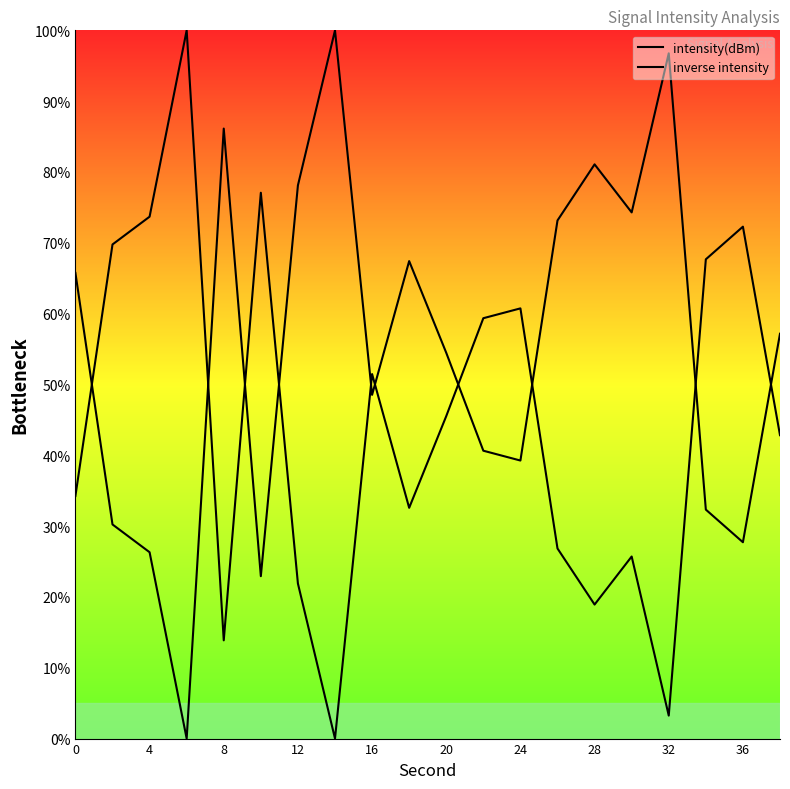

Reading right to left, list all the values displayed in this chart.

intensity(dBm): 57.2	27.7	32.3	96.8	74.3	81.1	73.2	39.3	40.6	54.5	67.4	48.5	100.0	78.1	22.9	86.1	0.0	26.3	30.2	65.7
inverse intensity: 42.8	72.3	67.7	3.2	25.7	18.9	26.8	60.7	59.4	45.5	32.6	51.5	0.0	21.9	77.1	13.9	100.0	73.7	69.8	34.3